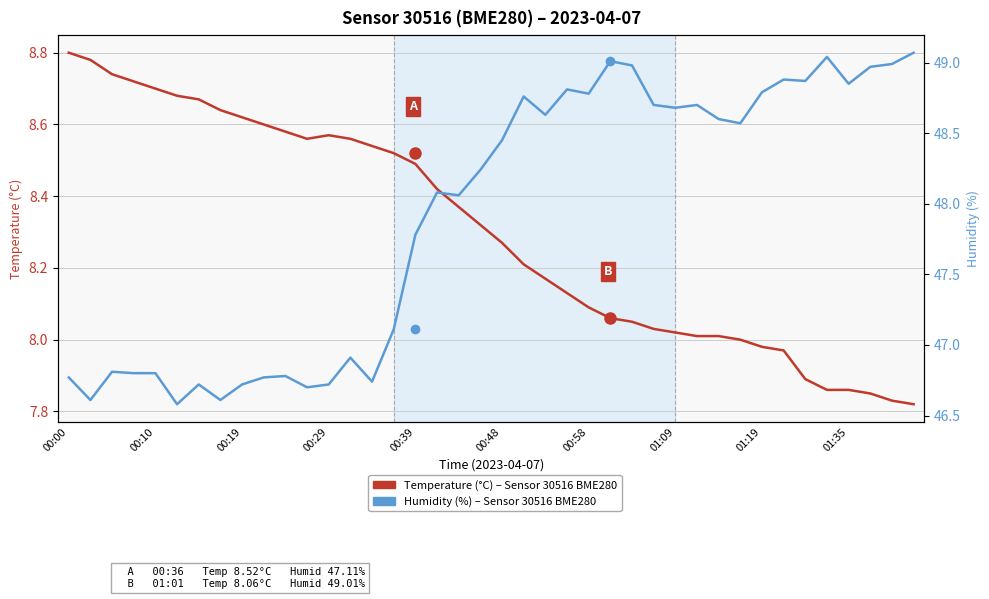

Is it true that Temperature (°C) equals 4.7 at 00:39?

False